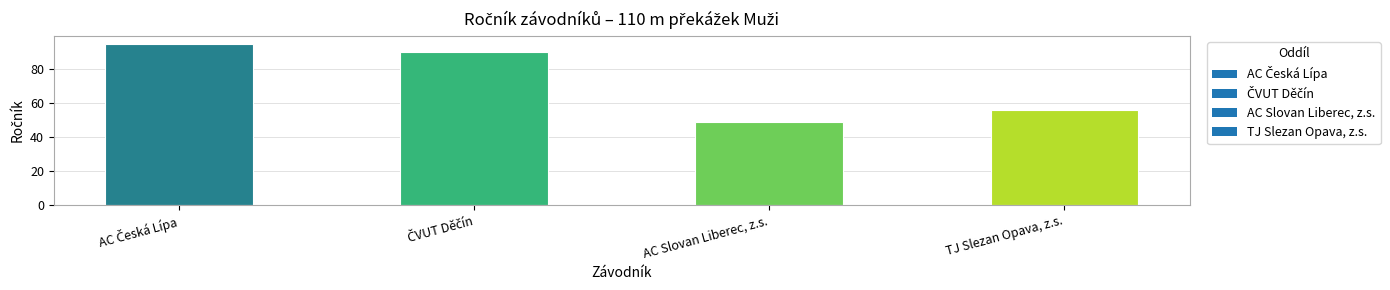

Count the number of categories in the chart.

4